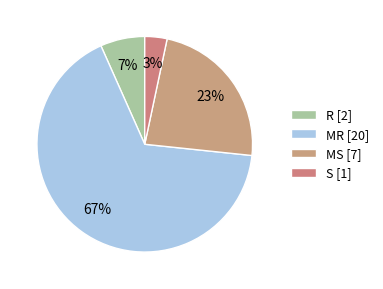

True or false: MR accounts for 67% of the total.

True